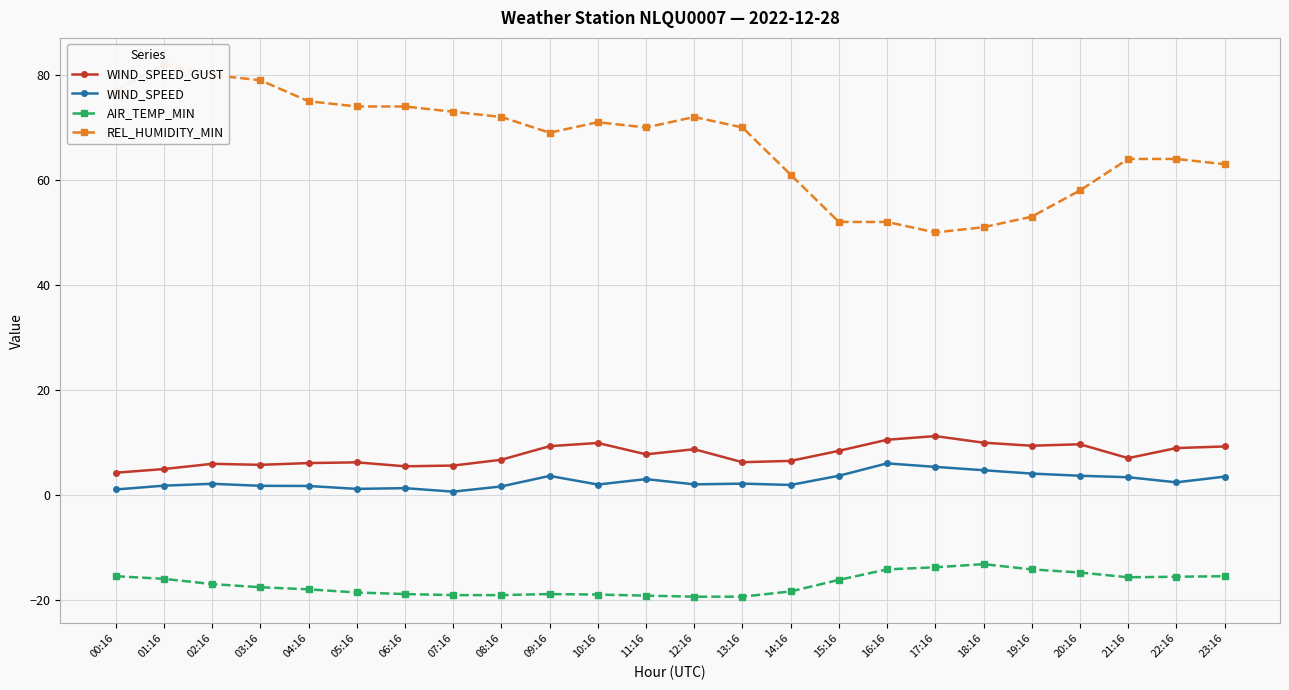

Rank the series at 00:16 from lowest to highest value.

AIR_TEMP_MIN, WIND_SPEED, WIND_SPEED_GUST, REL_HUMIDITY_MIN